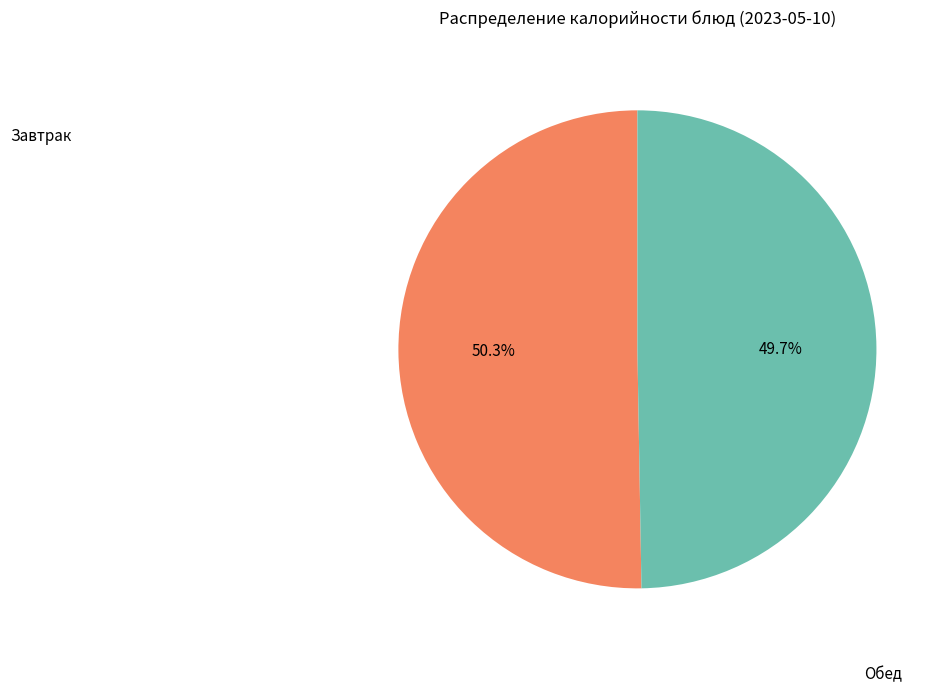

Does any single category account for the majority?

Yes